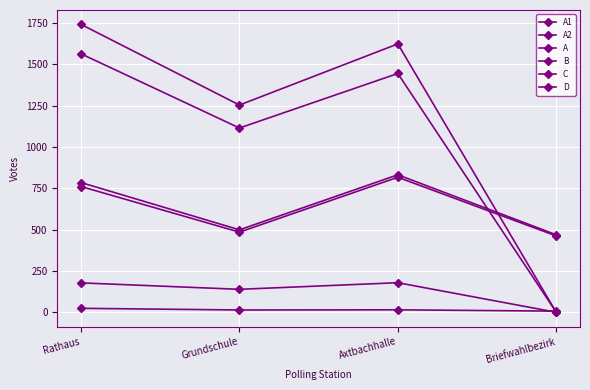

True or false: D and C cross at least once.

False